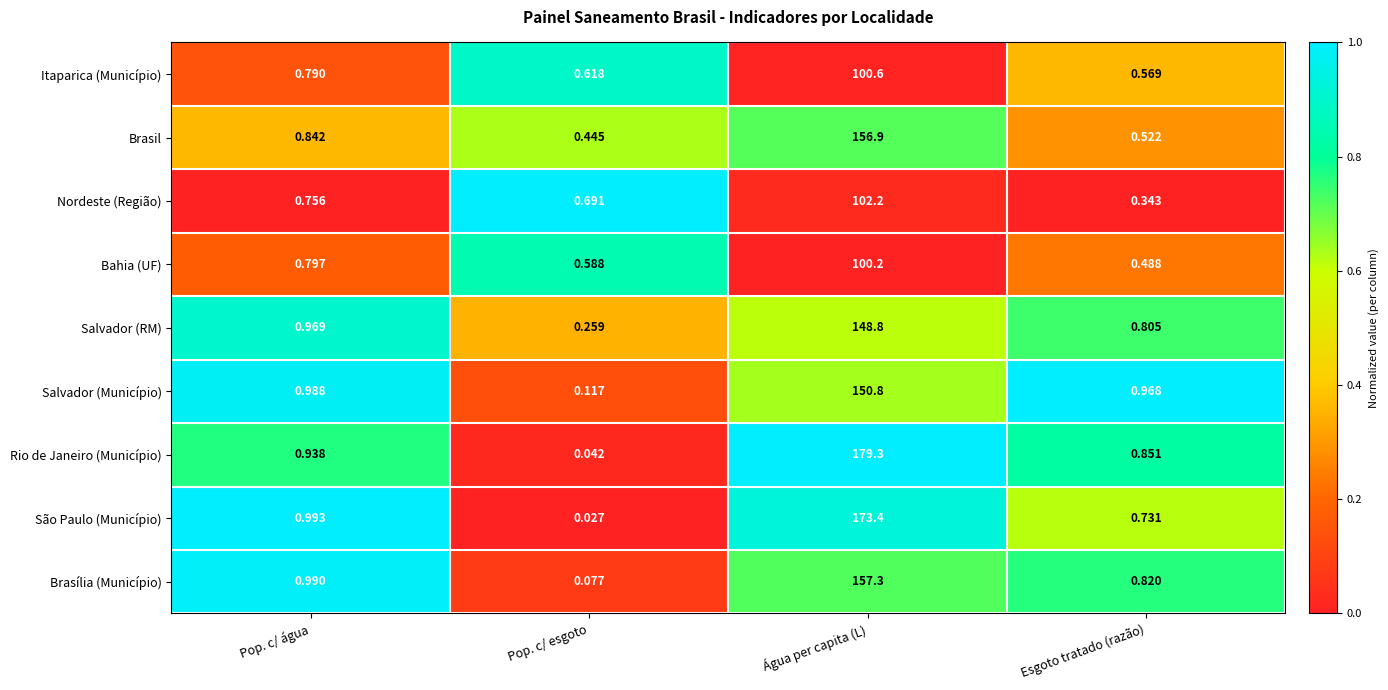

Rank the categories by Salvador (Município) value from highest to lowest.

Água per capita (L), Pop. c/ água, Esgoto tratado (razão), Pop. c/ esgoto